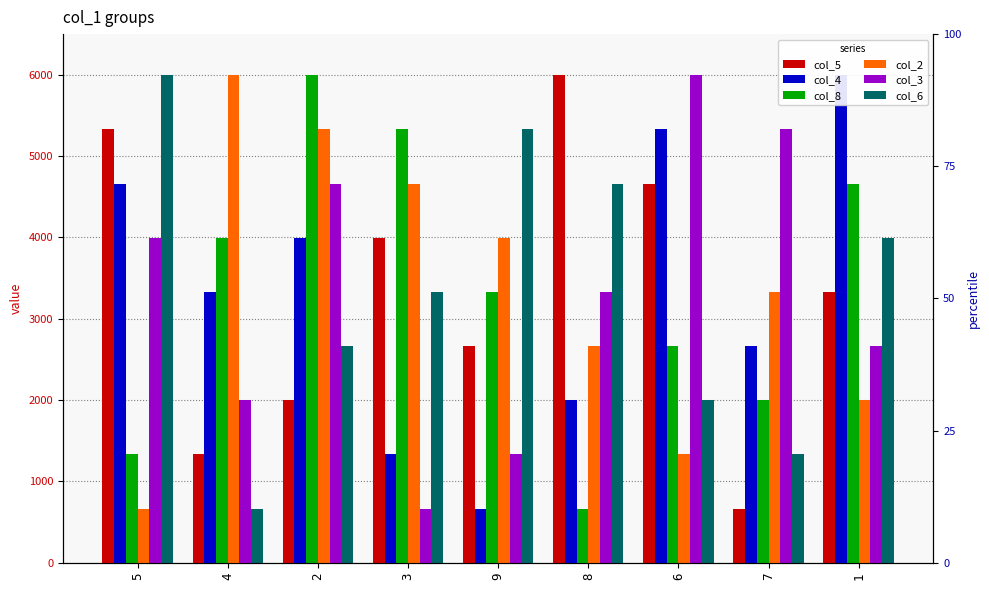

What is the sum of all col_5 values?

29970